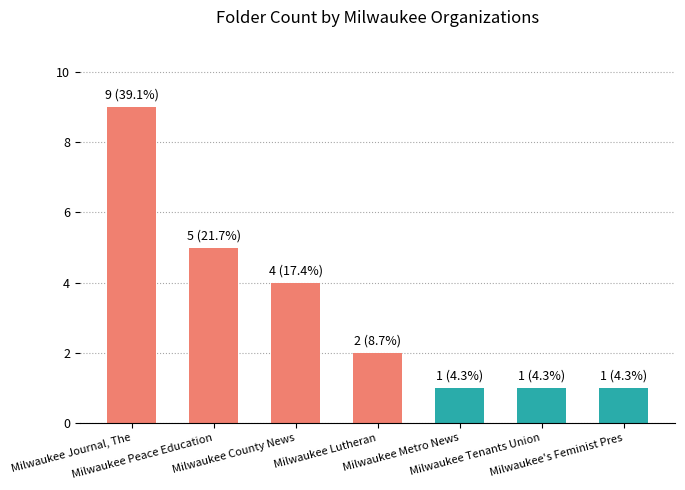

Reading left to right, list all the values displayed in this chart.

Milwaukee Journal, The=9	Milwaukee Peace Education=5	Milwaukee County News=4	Milwaukee Lutheran=2	Milwaukee Metro News=1	Milwaukee Tenants Union=1	Milwaukee's Feminist Pres=1